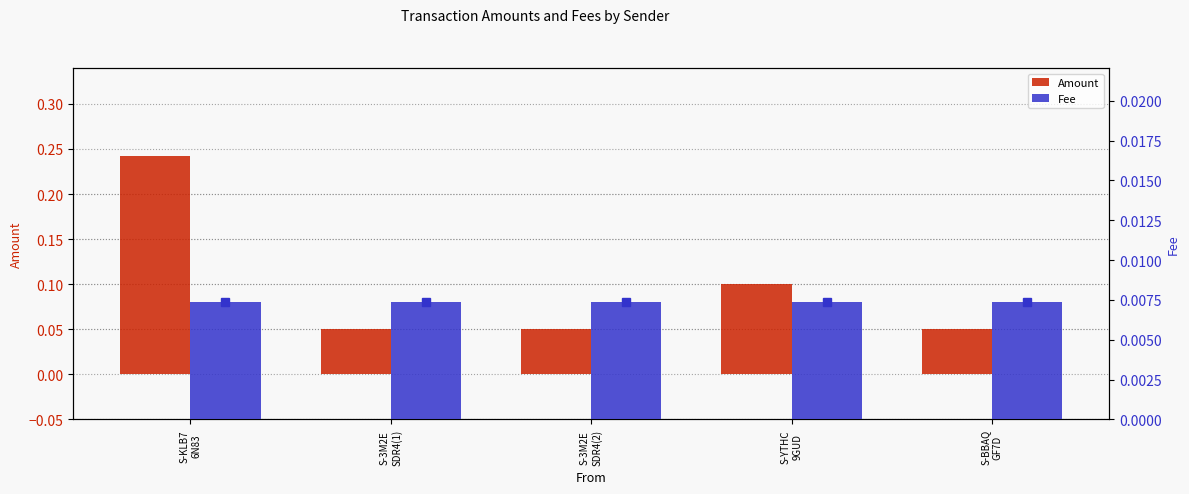

The Amount series shows 0.1 at S-3M2E
SDR4(2). True or false?

False